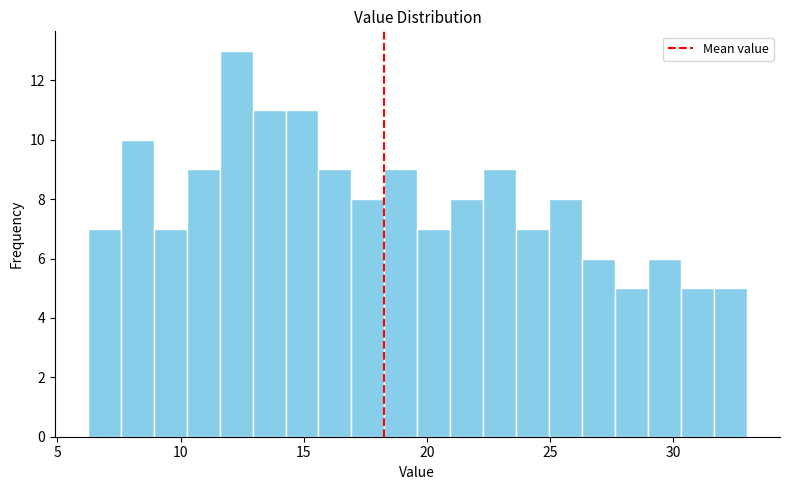

Read against the x-axis, roughly where is the centre of the tallest bar?

12.5